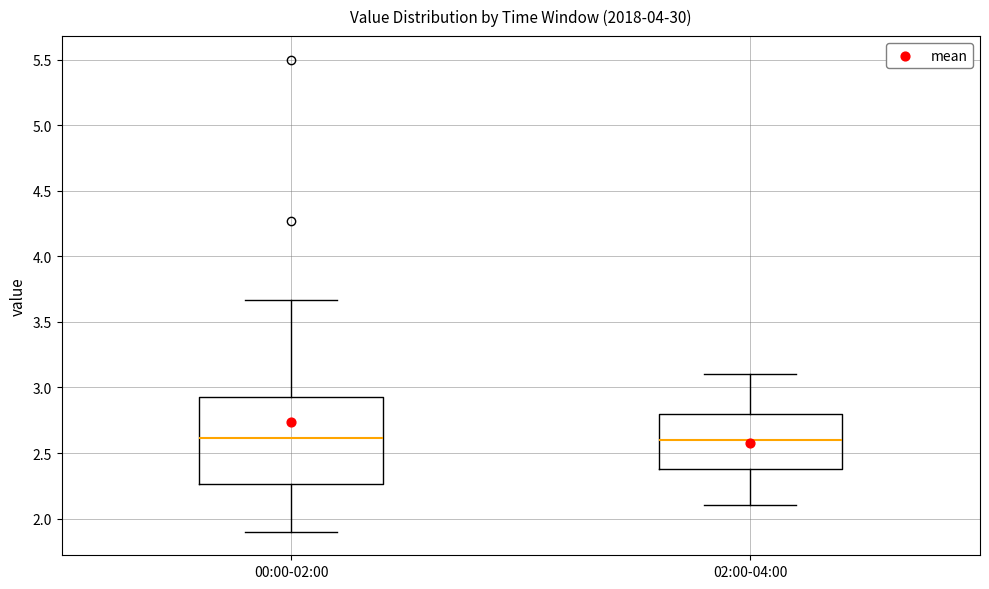

Where does the upper whisker of the box for 02:00-04:00 end on the y-axis? The values are not printed on the chart, so give them approximately, as read against the axis.

3.10